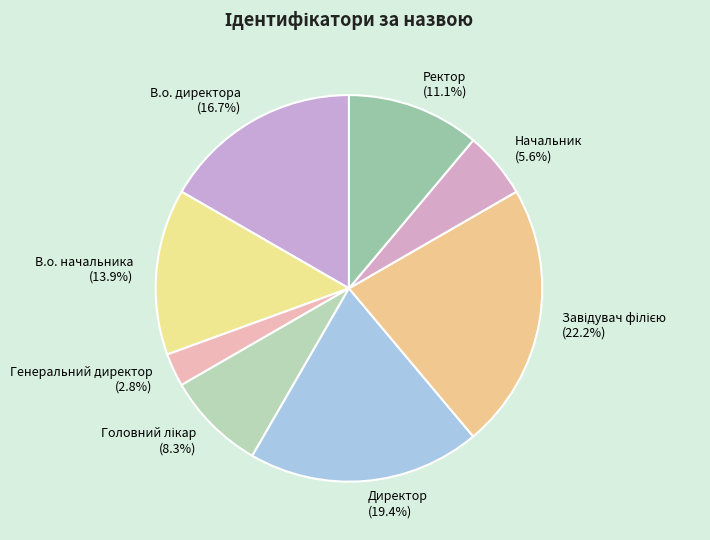

Count the number of slices in the pie.

8